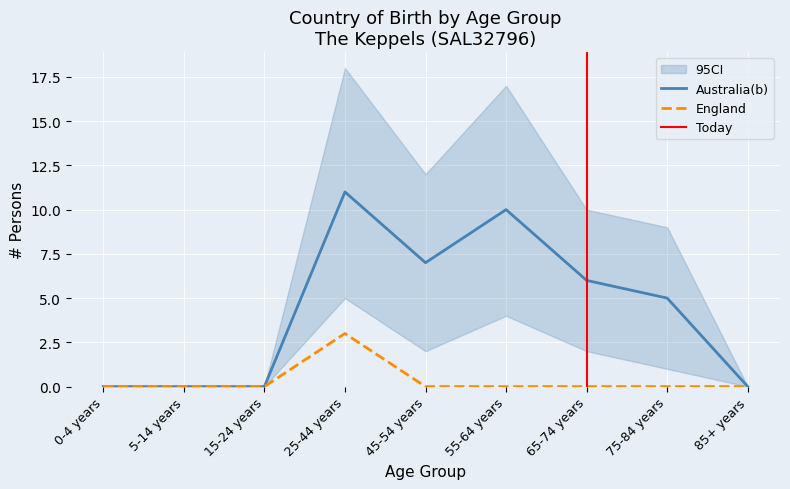

What is the sum of all Australia(b) values?

39